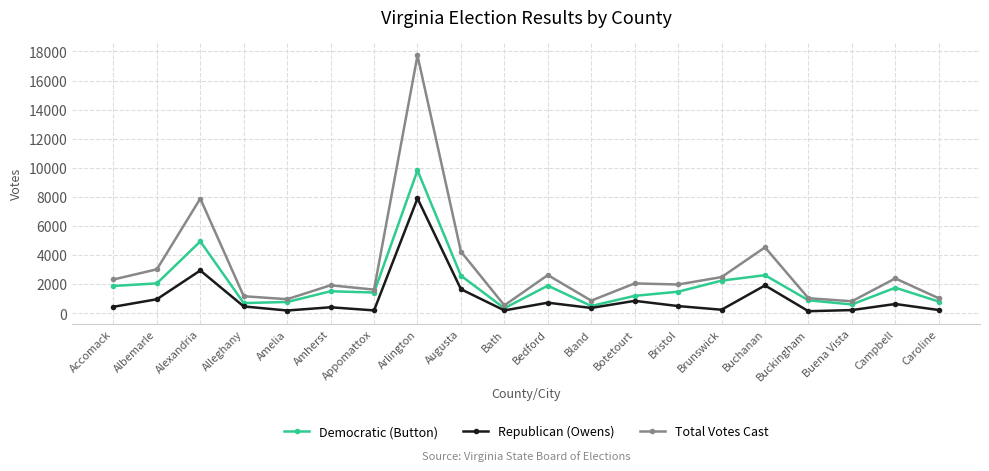

List the series in order of their overall mean, highest first.

Total Votes Cast, Democratic (Button), Republican (Owens)